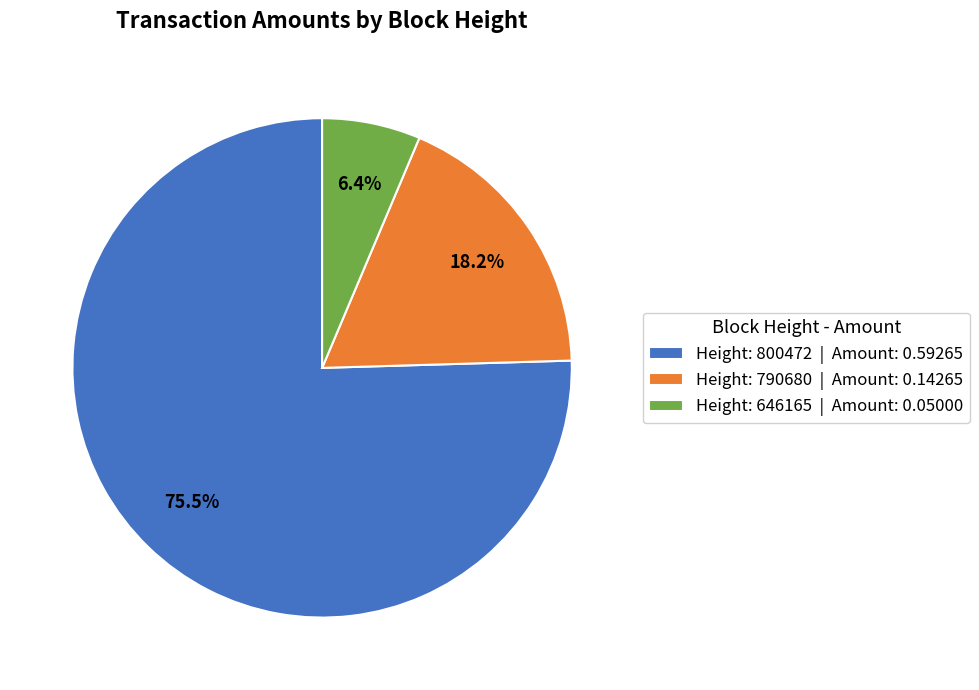

To the nearest percent, what is the difference between the largest and smallest slice percentages?

69%